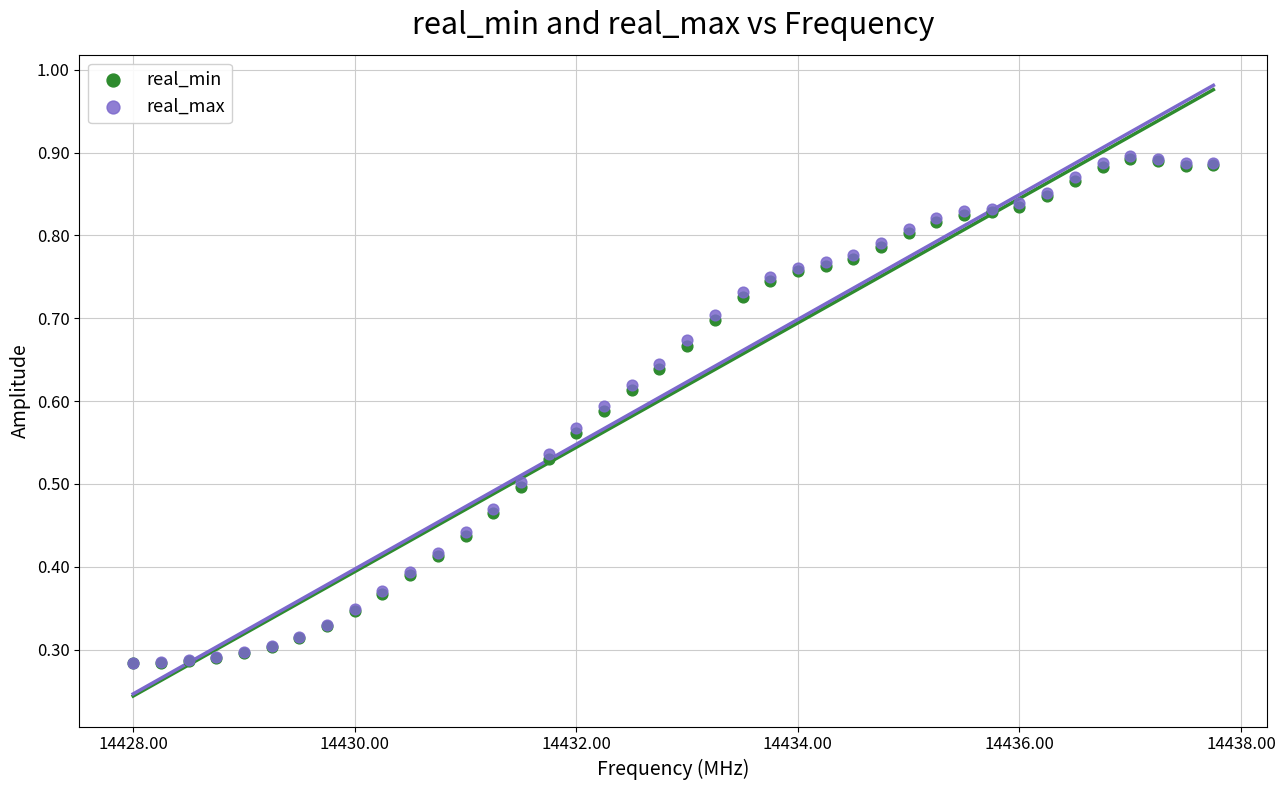

What are all the series names shown in the legend?

real_min, real_max